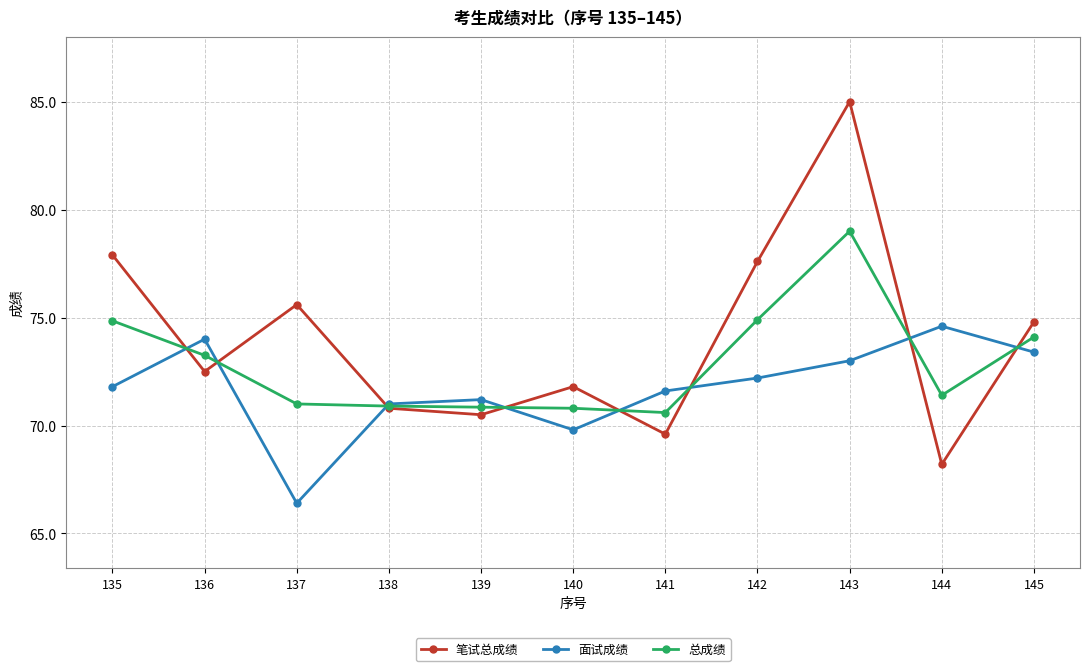

What is the maximum value shown in the chart?

85.0